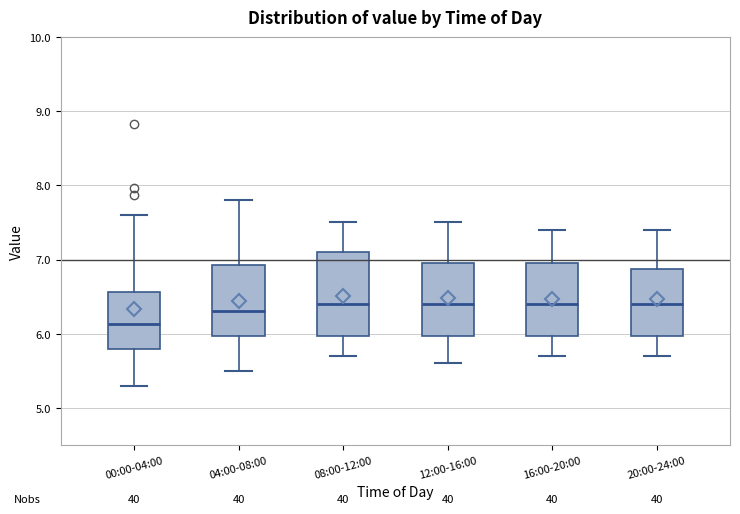

Reading left to right, transcribe this box plot: for each box, give where its median line is, the range the box spans, and where its two whiskers end, as read against the y-axis. The values are not printed on the chart, so give them approximately, as read against the axis.

00:00-04:00: median 6.1, box 5.8 to 6.6, whiskers 5.3 to 7.6
04:00-08:00: median 6.3, box 6.0 to 6.9, whiskers 5.5 to 7.8
08:00-12:00: median 6.4, box 6.0 to 7.1, whiskers 5.7 to 7.5
12:00-16:00: median 6.4, box 6.0 to 7.0, whiskers 5.6 to 7.5
16:00-20:00: median 6.4, box 6.0 to 7.0, whiskers 5.7 to 7.4
20:00-24:00: median 6.4, box 6.0 to 6.9, whiskers 5.7 to 7.4